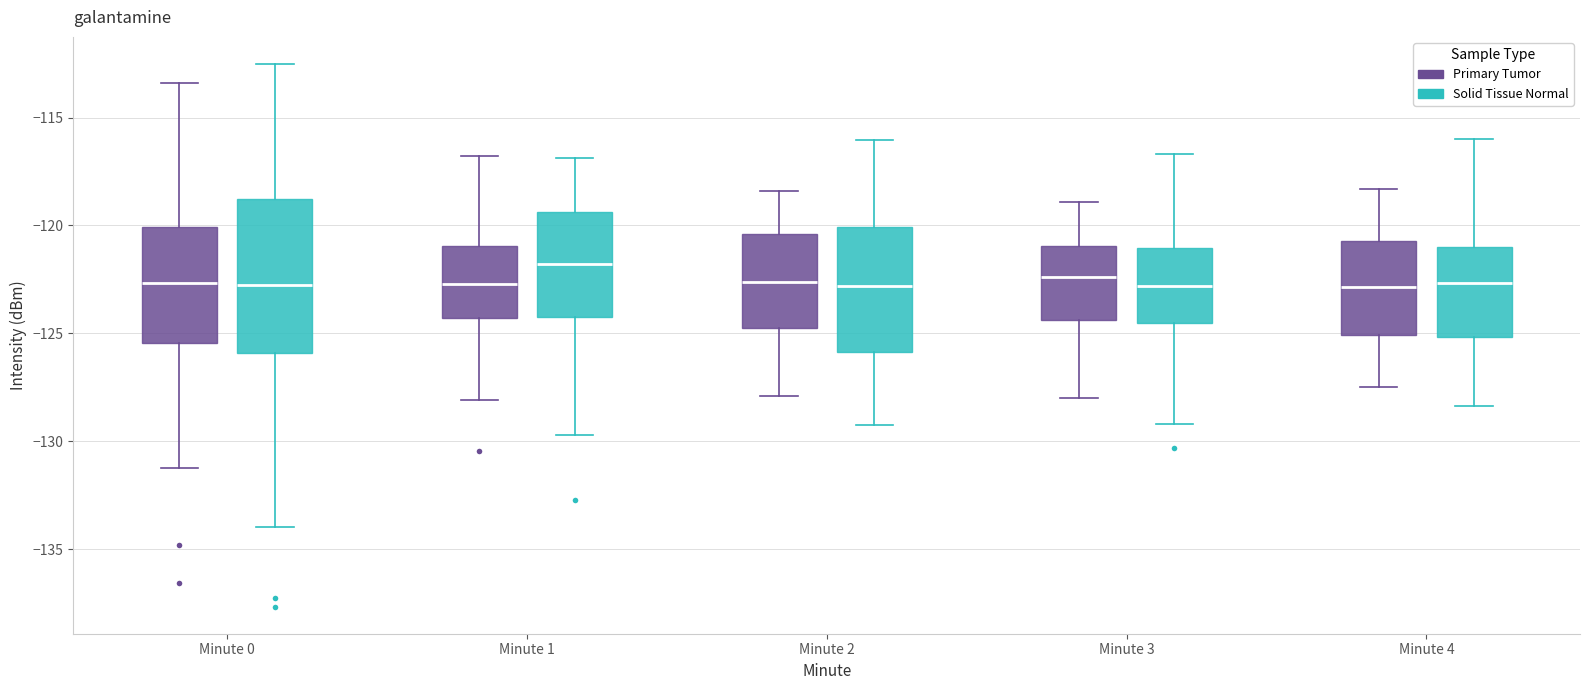

Comparing the boxes themselves (not the whiskers), which one is the tallest?

Minute 0 (Solid Tissue Normal)